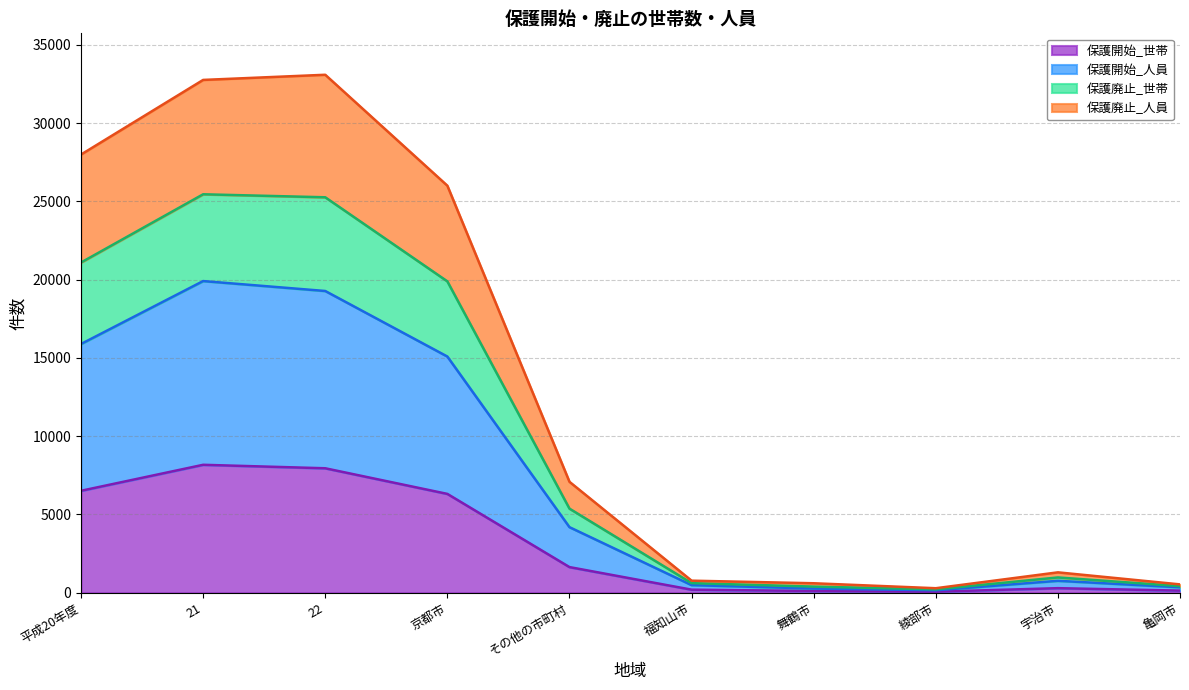

What is the maximum value for 保護開始_世帯?

8171